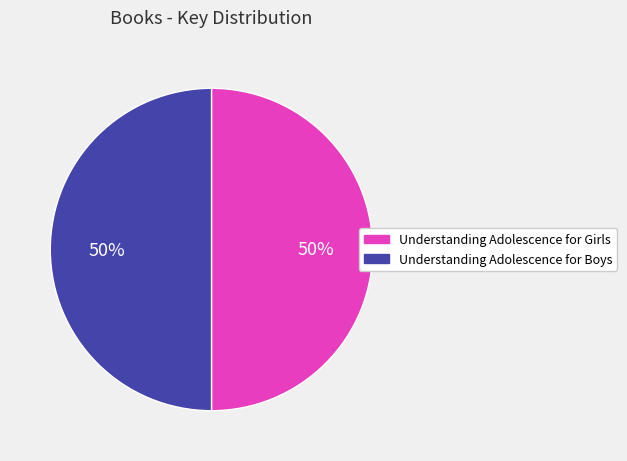

To the nearest percent, what is the average slice percentage?

50%